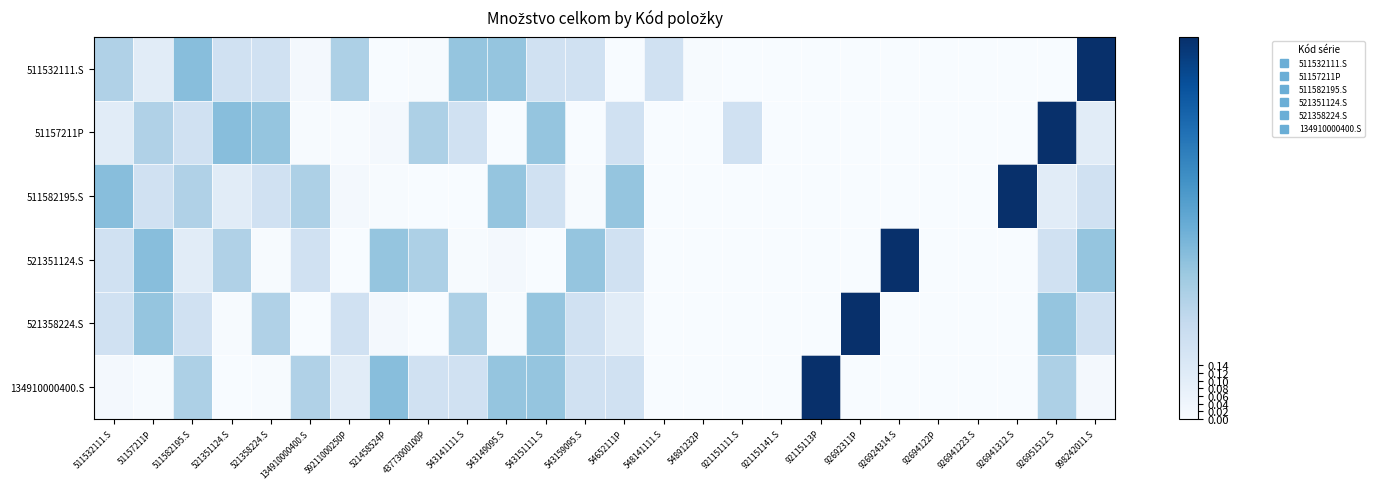

Reading left to right, extract all data points from this chart.

511532111.S: 511532111.S=0.3	51157211P=0.1	511582195.S=0.4	521351124.S=0.2	521358224.S=0.2	134910000400.S=0.0	59211000250P=0.3	521458524P=0.0	43773000100P=0.0	543141111.S=0.4	543149095.S=0.4	543151111.S=0.2	543159095.S=0.2	54652111P=0.0	548141111.S=0.2	54891232P=0.0	921151111.S=0.0	921151141.S=0.0	92115113P=0.0	92692311P=0.0	926924314.S=0.0	92694122P=0.0	926941223.S=0.0	926941312.S=0.0	926951512.S=0.0	998242011.S=1.0
51157211P: 511532111.S=0.1	51157211P=0.3	511582195.S=0.2	521351124.S=0.4	521358224.S=0.4	134910000400.S=0.0	59211000250P=0.0	521458524P=0.0	43773000100P=0.3	543141111.S=0.2	543149095.S=0.0	543151111.S=0.4	543159095.S=0.0	54652111P=0.2	548141111.S=0.0	54891232P=0.0	921151111.S=0.2	921151141.S=0.0	92115113P=0.0	92692311P=0.0	926924314.S=0.0	92694122P=0.0	926941223.S=0.0	926941312.S=0.0	926951512.S=1.0	998242011.S=0.1
511582195.S: 511532111.S=0.4	51157211P=0.2	511582195.S=0.3	521351124.S=0.1	521358224.S=0.2	134910000400.S=0.3	59211000250P=0.0	521458524P=0.0	43773000100P=0.0	543141111.S=0.0	543149095.S=0.4	543151111.S=0.2	543159095.S=0.0	54652111P=0.4	548141111.S=0.0	54891232P=0.0	921151111.S=0.0	921151141.S=0.0	92115113P=0.0	92692311P=0.0	926924314.S=0.0	92694122P=0.0	926941223.S=0.0	926941312.S=1.0	926951512.S=0.1	998242011.S=0.2
521351124.S: 511532111.S=0.2	51157211P=0.4	511582195.S=0.1	521351124.S=0.3	521358224.S=0.0	134910000400.S=0.2	59211000250P=0.0	521458524P=0.4	43773000100P=0.3	543141111.S=0.0	543149095.S=0.0	543151111.S=0.0	543159095.S=0.4	54652111P=0.2	548141111.S=0.0	54891232P=0.0	921151111.S=0.0	921151141.S=0.0	92115113P=0.0	92692311P=0.0	926924314.S=1.0	92694122P=0.0	926941223.S=0.0	926941312.S=0.0	926951512.S=0.2	998242011.S=0.4
521358224.S: 511532111.S=0.2	51157211P=0.4	511582195.S=0.2	521351124.S=0.0	521358224.S=0.3	134910000400.S=0.0	59211000250P=0.2	521458524P=0.0	43773000100P=0.0	543141111.S=0.3	543149095.S=0.0	543151111.S=0.4	543159095.S=0.2	54652111P=0.1	548141111.S=0.0	54891232P=0.0	921151111.S=0.0	921151141.S=0.0	92115113P=0.0	92692311P=1.0	926924314.S=0.0	92694122P=0.0	926941223.S=0.0	926941312.S=0.0	926951512.S=0.4	998242011.S=0.2
134910000400.S: 511532111.S=0.0	51157211P=0.0	511582195.S=0.3	521351124.S=0.0	521358224.S=0.0	134910000400.S=0.3	59211000250P=0.1	521458524P=0.4	43773000100P=0.2	543141111.S=0.2	543149095.S=0.4	543151111.S=0.4	543159095.S=0.2	54652111P=0.2	548141111.S=0.0	54891232P=0.0	921151111.S=0.0	921151141.S=0.0	92115113P=1.0	92692311P=0.0	926924314.S=0.0	92694122P=0.0	926941223.S=0.0	926941312.S=0.0	926951512.S=0.3	998242011.S=0.0